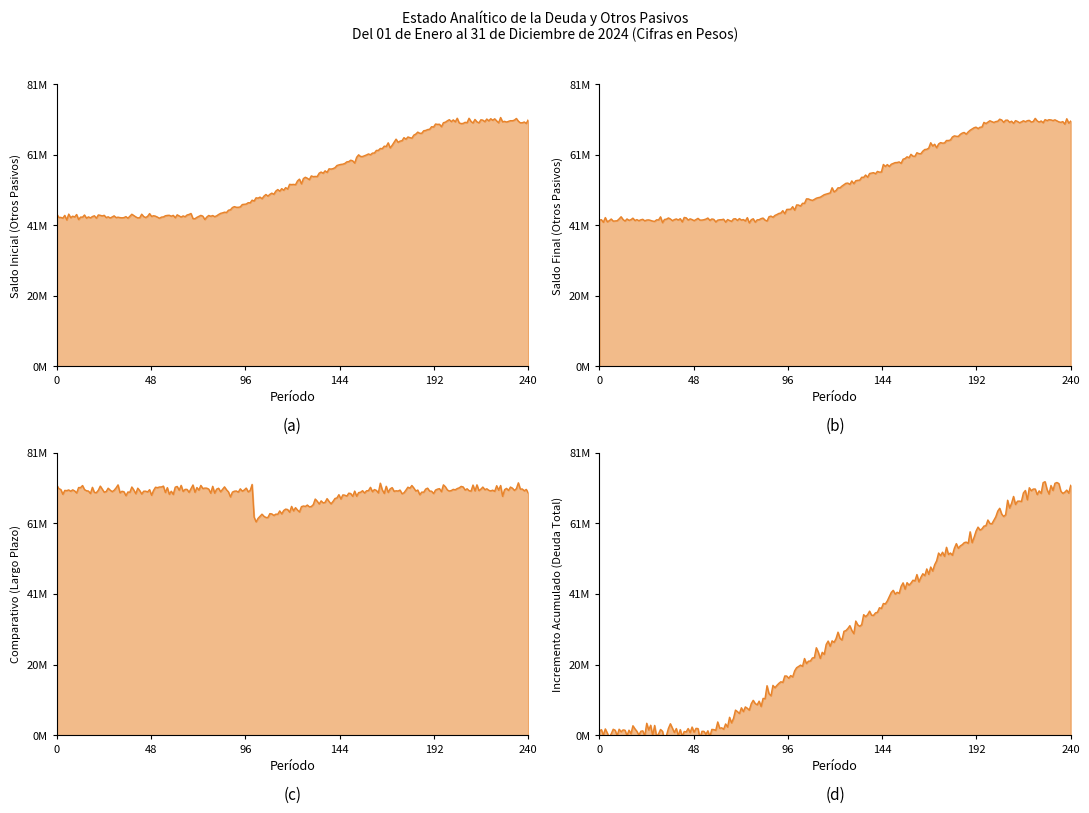

The value of saldo_final at 3 is -40053116. True or false?

False